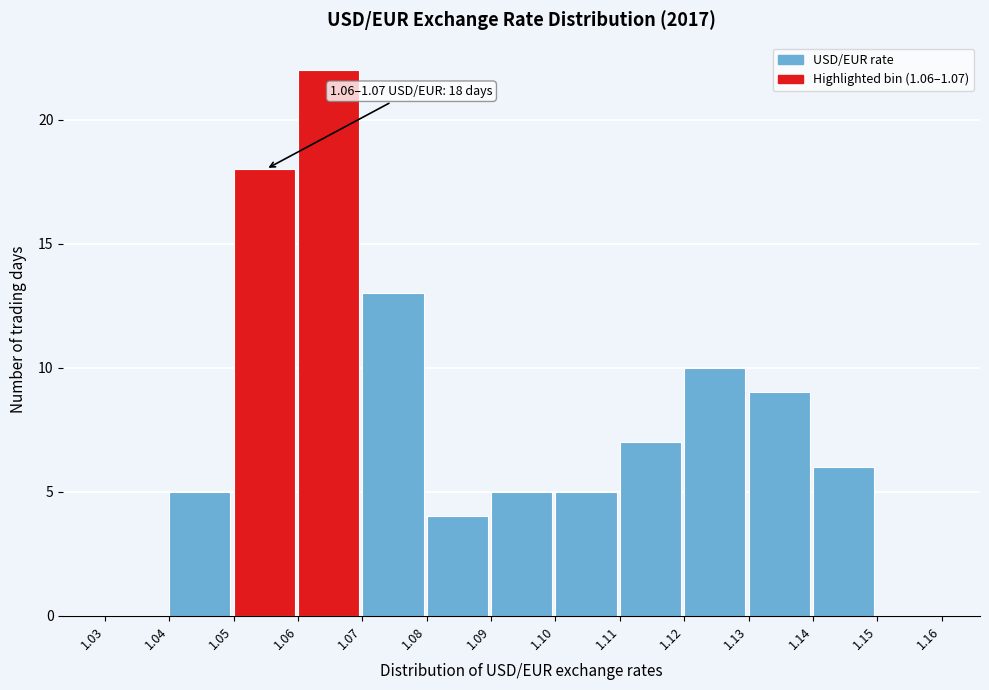

Which range on the x-axis has the tallest bar?

1.06 to 1.07